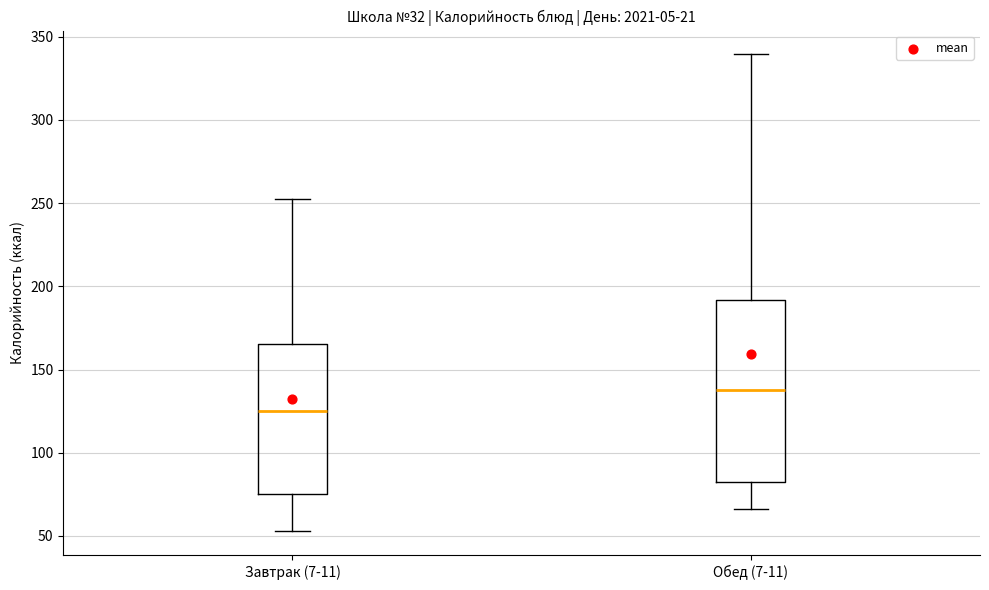

Comparing the boxes themselves (not the whiskers), which one is the tallest?

Обед (7-11)